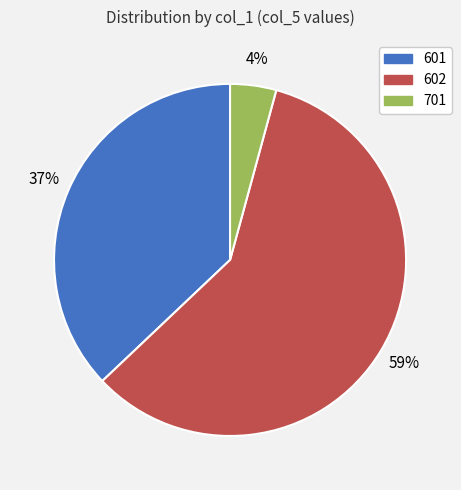

Is the sum of 701 and 601 greater than half?

No